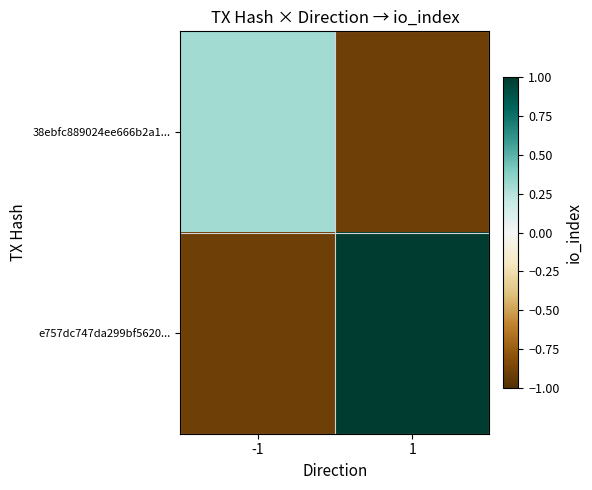

Rank the series at -1 from highest to lowest value.

38ebfc889024ee666b2a1..., e757dc747da299bf5620...